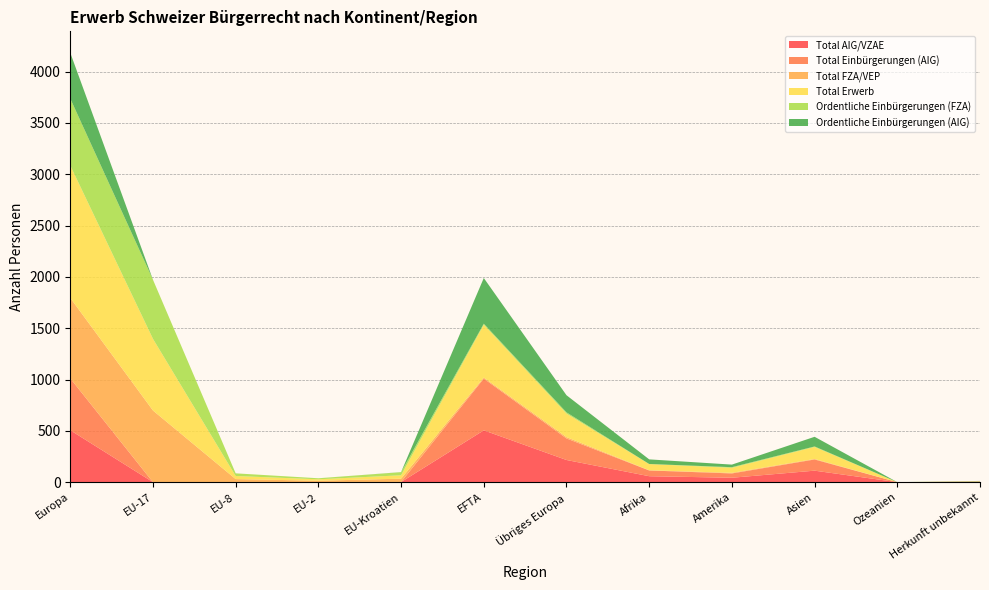

Reading left to right, transcribe all the data shown in this chart.

Total AIG/VZAE: 506	0	0	0	1	505	216	58	43	112	0	3
Total Einbürgerungen (AIG): 505	0	0	0	1	504	210	56	42	109	0	3
Total FZA/VEP: 784	698	30	14	32	10	13	2	6	5	0	0
Total Erwerb: 1290	698	30	14	33	515	229	60	49	117	0	3
Ordentliche Einbürgerungen (FZA): 652	576	26	10	30	10	12	1	6	5	0	0
Ordentliche Einbürgerungen (AIG): 446	0	0	0	1	445	167	45	25	94	0	3